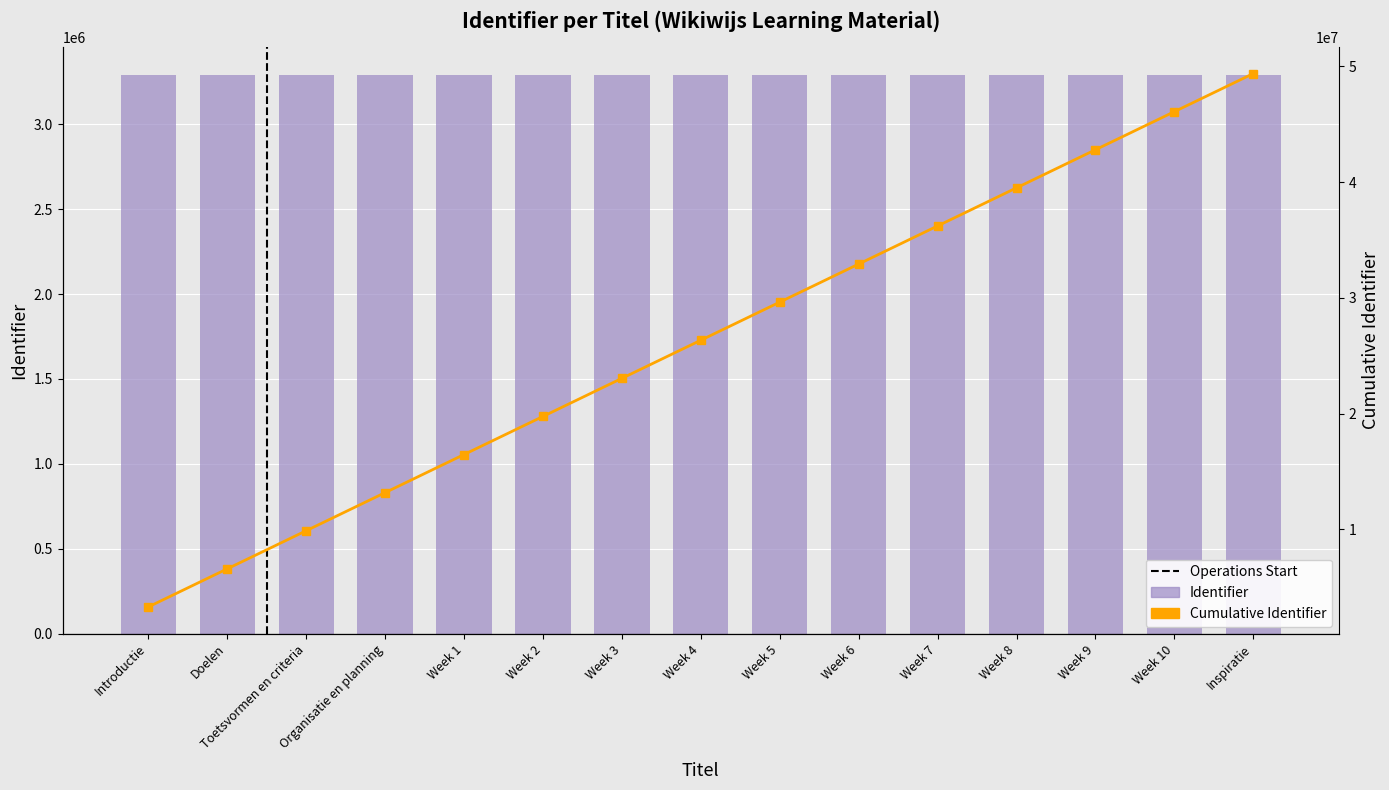

Reading right to left, extract all data points from this chart.

Inspiratie=3291533	Week 10=3291531	Week 9=3291529	Week 8=3291527	Week 7=3291525	Week 6=3291523	Week 5=3291521	Week 4=3291519	Week 3=3291517	Week 2=3291515	Week 1=3291513	Organisatie en planning=3291512	Toetsvormen en criteria=3291510	Doelen=3291508	Introductie=3291506